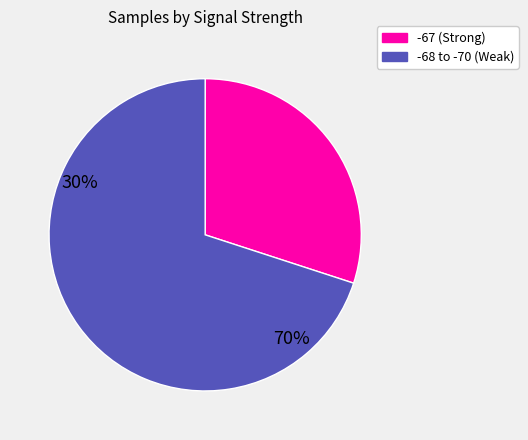

Rank the categories by value from highest to lowest.

-68 to -70 (Weak), -67 (Strong)